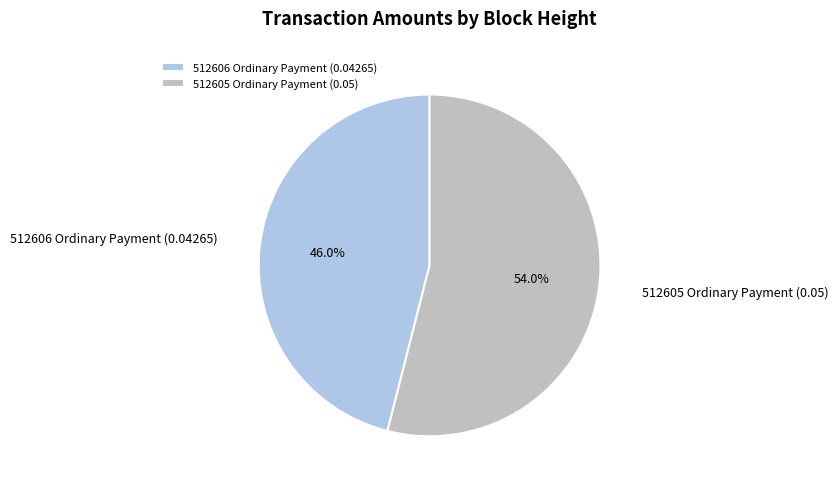

Combined, what portion of the pie is 512606 Ordinary Payment (0.04265) and 512605 Ordinary Payment (0.05)?

100.0%